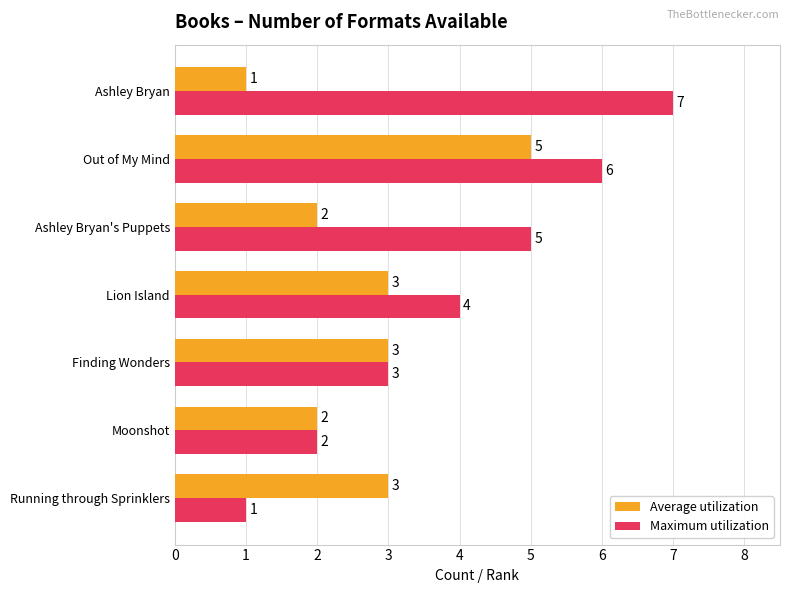

Read the Maximum utilization value at Out of My Mind.

6